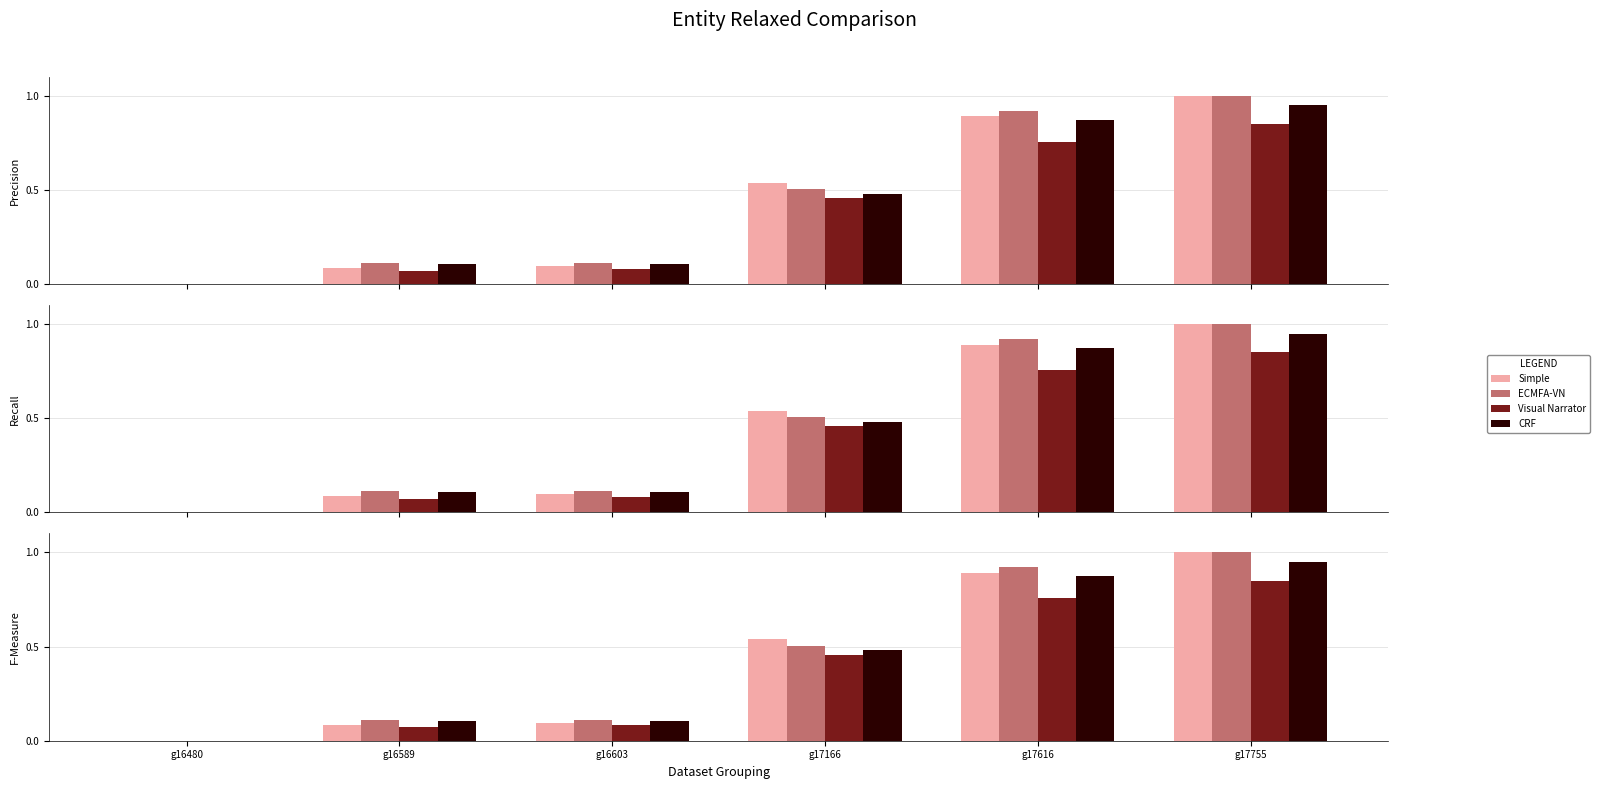

Is the value of Visual Narrator at g16589 greater than the value of CRF at g16603?

No